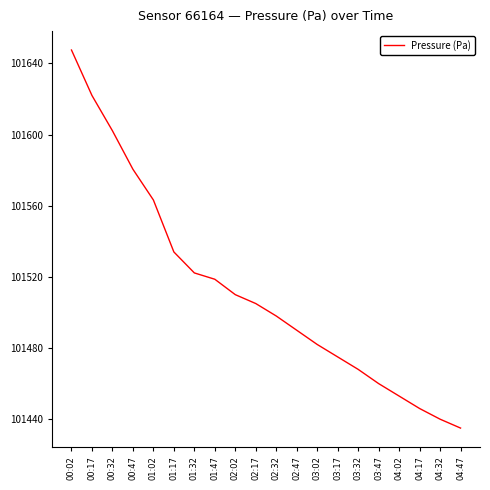

Reading left to right, extract all data points from this chart.

00:02=101647.5	00:17=101622.0	00:32=101602.1	00:47=101580.5	01:02=101563.2	01:17=101534.0	01:32=101522.2	01:47=101518.7	02:02=101510.0	02:17=101505.0	02:32=101498.0	02:47=101490.0	03:02=101482.0	03:17=101475.0	03:32=101468.0	03:47=101460.0	04:02=101453.0	04:17=101446.0	04:32=101440.0	04:47=101435.0